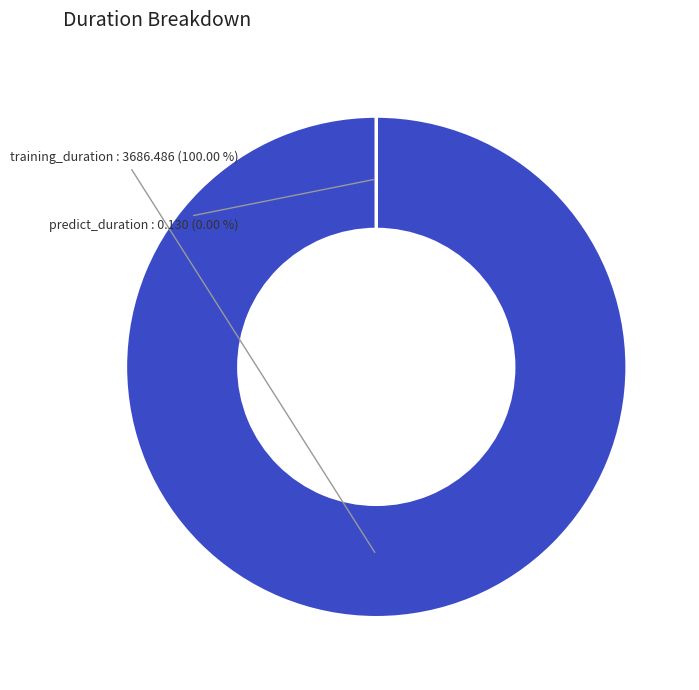

What percentage is the training_duration slice, to the nearest percent?

100%